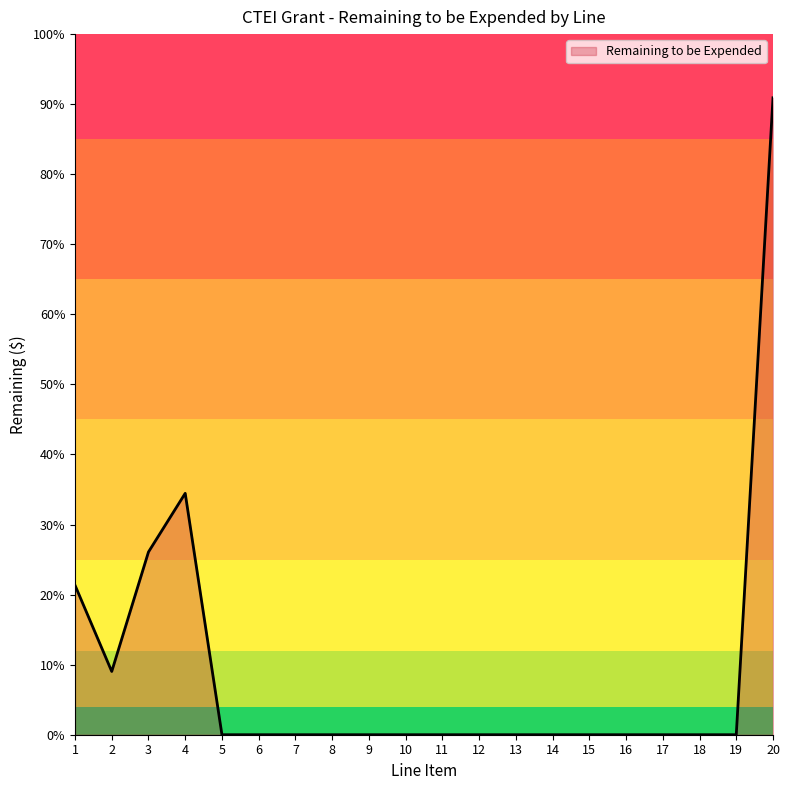

Does the chart have visible grid lines?

No